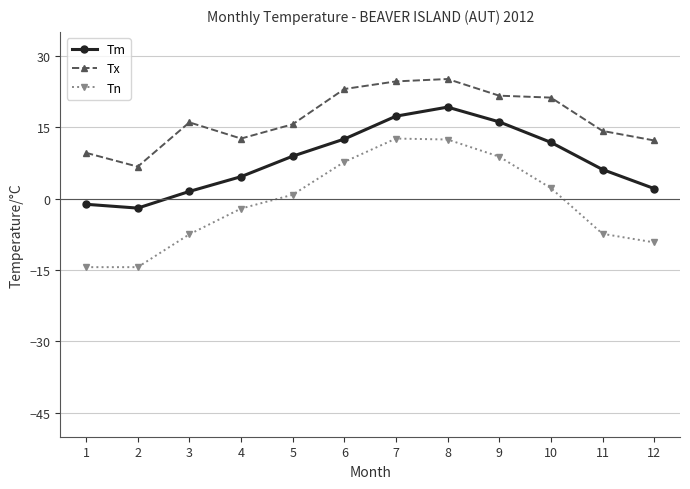

Where is the first local maximum for Tm?

8